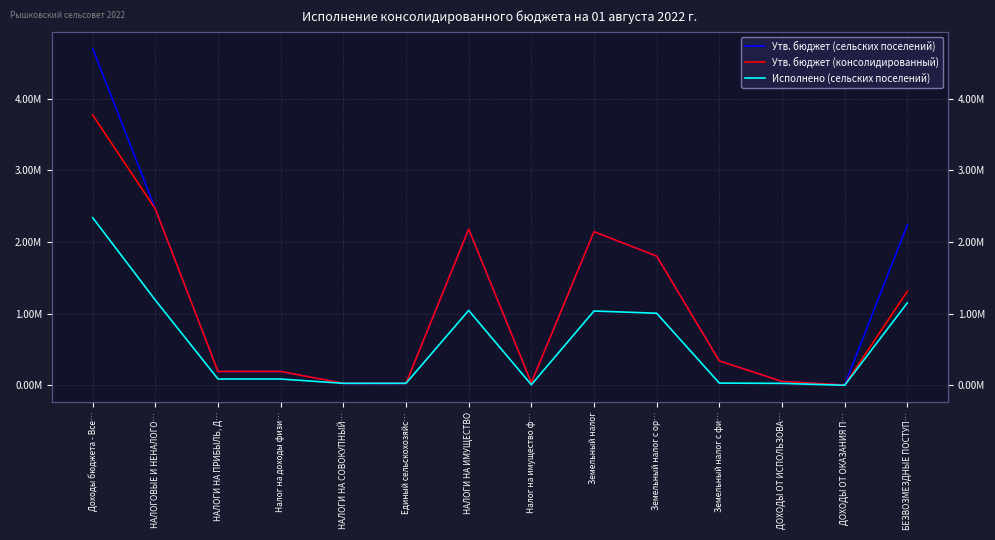

What is the value of the Утв. бюджет (сельских поселений) point at the 12th from the left?

54846.0